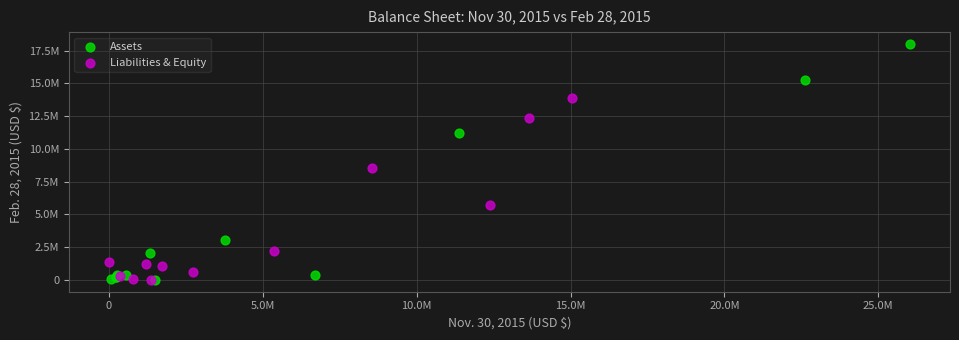

Which series contains the highest Y value?

Assets